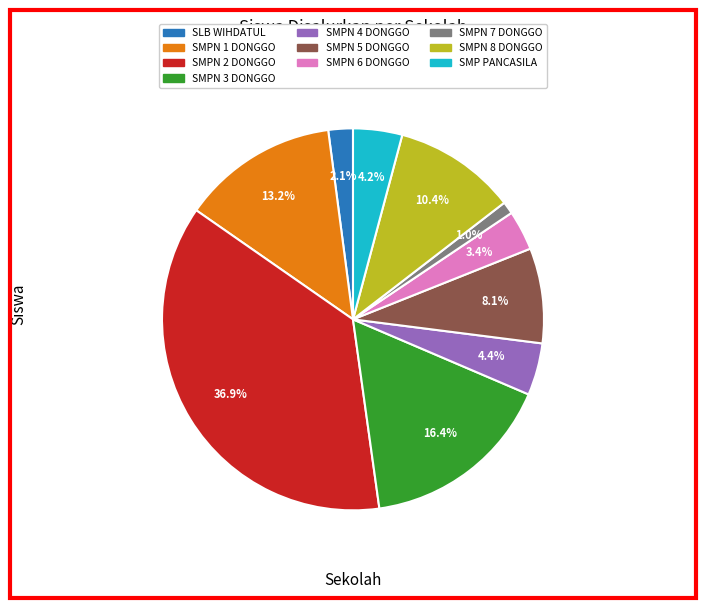

How many segments does this pie chart have?

10